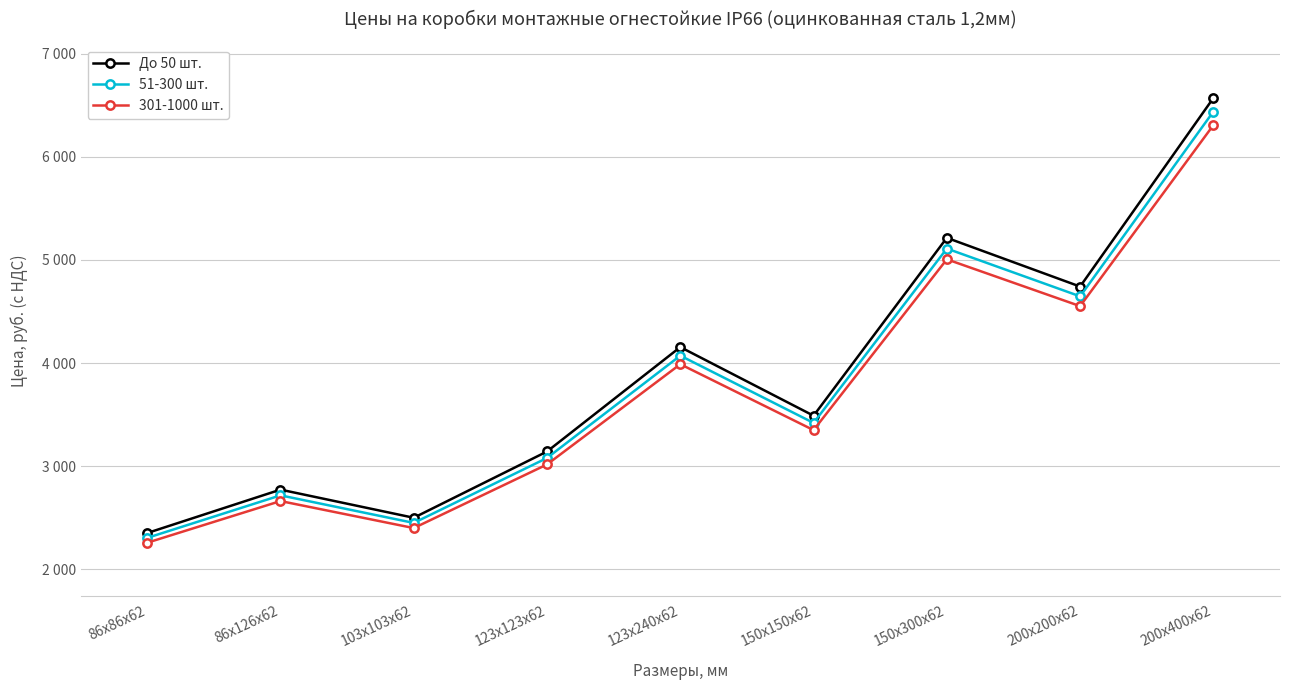

What is the value of the 51-300 шт. point at the 1st from the left?

2304.0